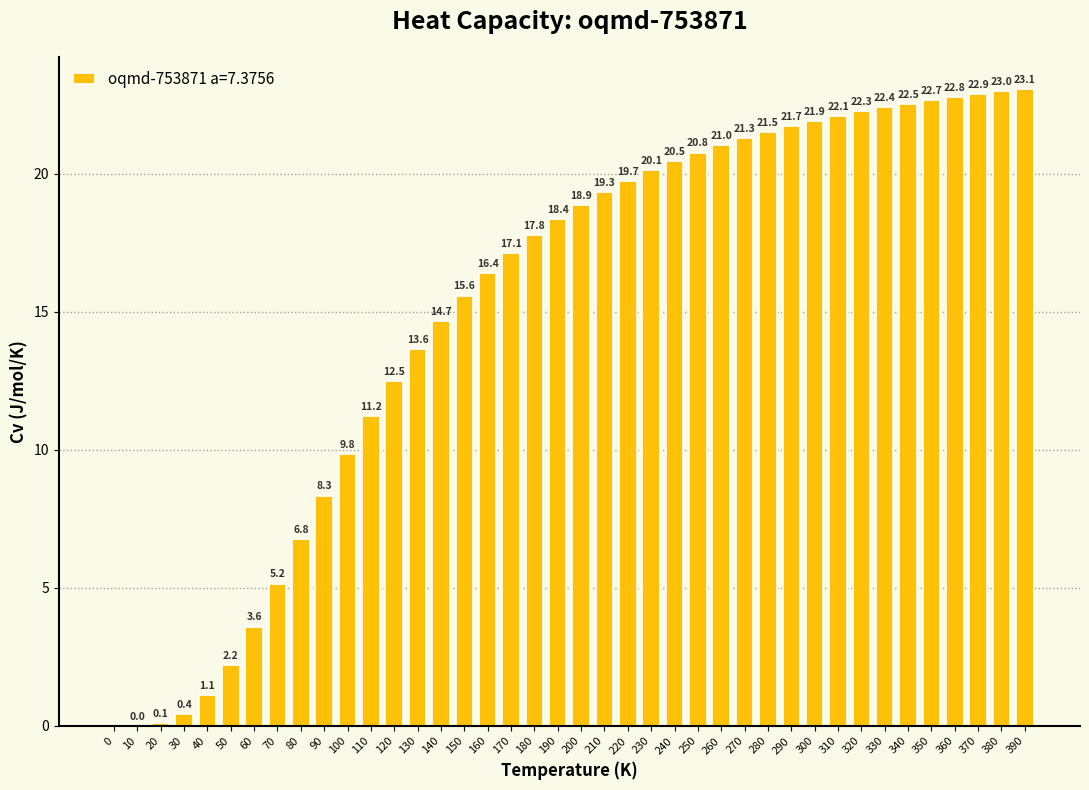

Approximately how many times larger is the value at 360 compared to 200?

1.2